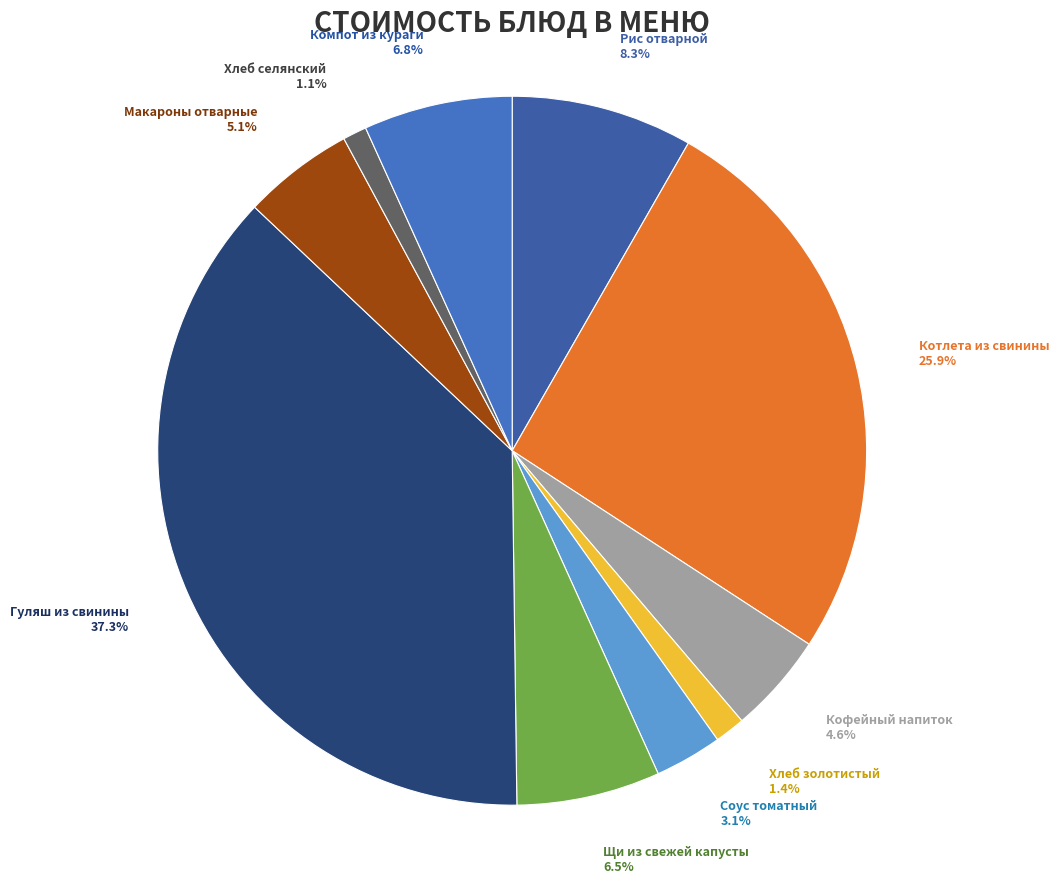

What is the total percentage of Щи из свежей капусты and Макароны отварные?

11.6%